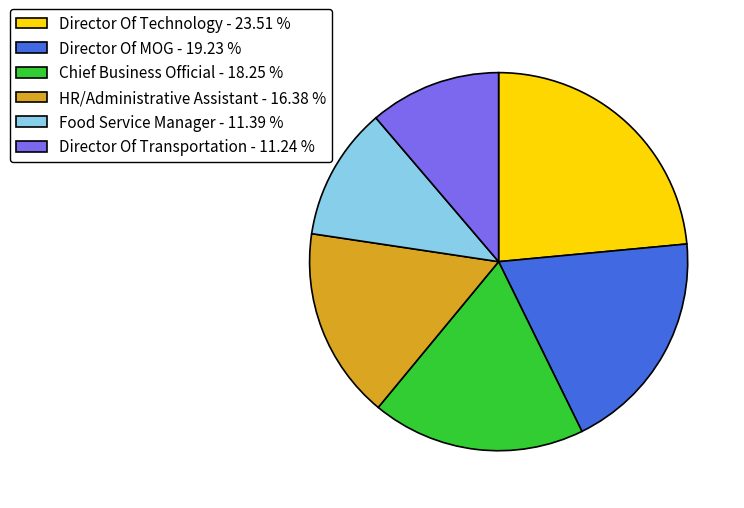

Does any single category account for the majority?

No